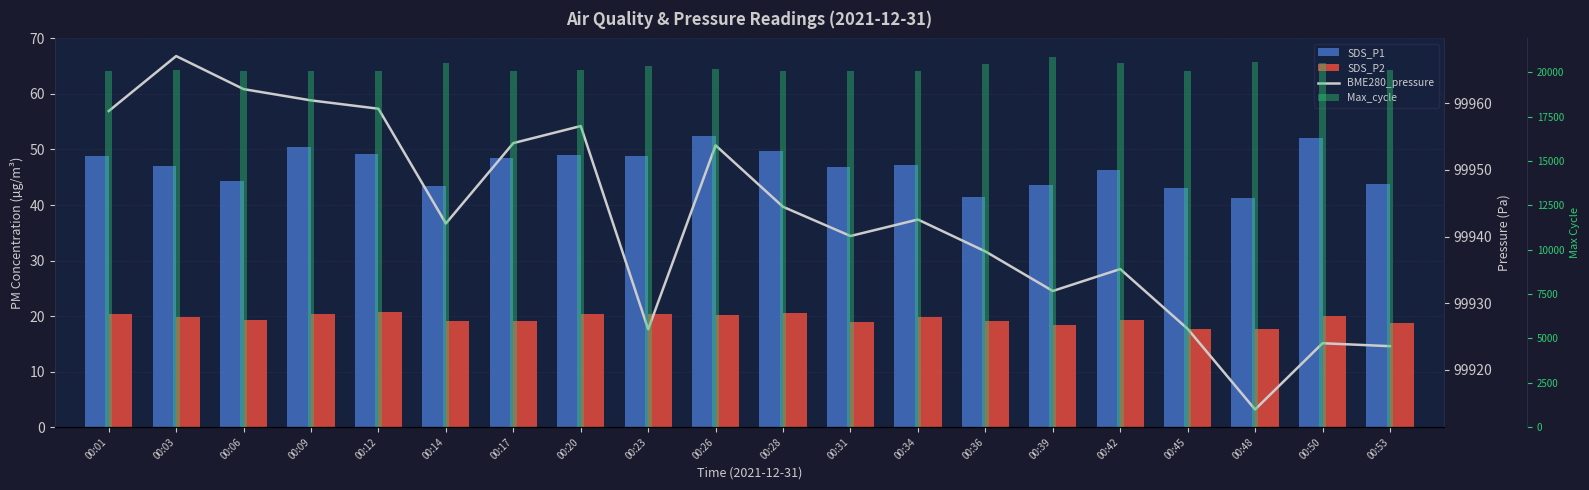

How many bars are there in total?

80